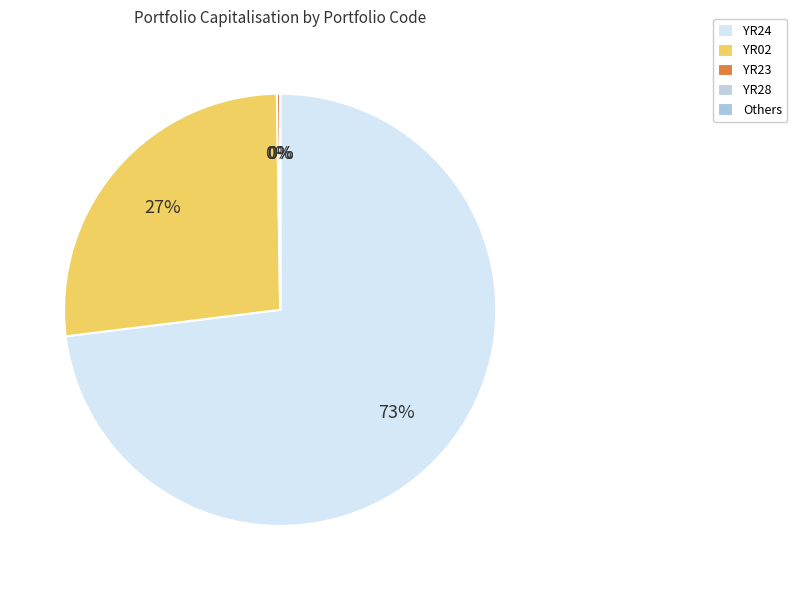

Which category accounts for the majority?

YR24